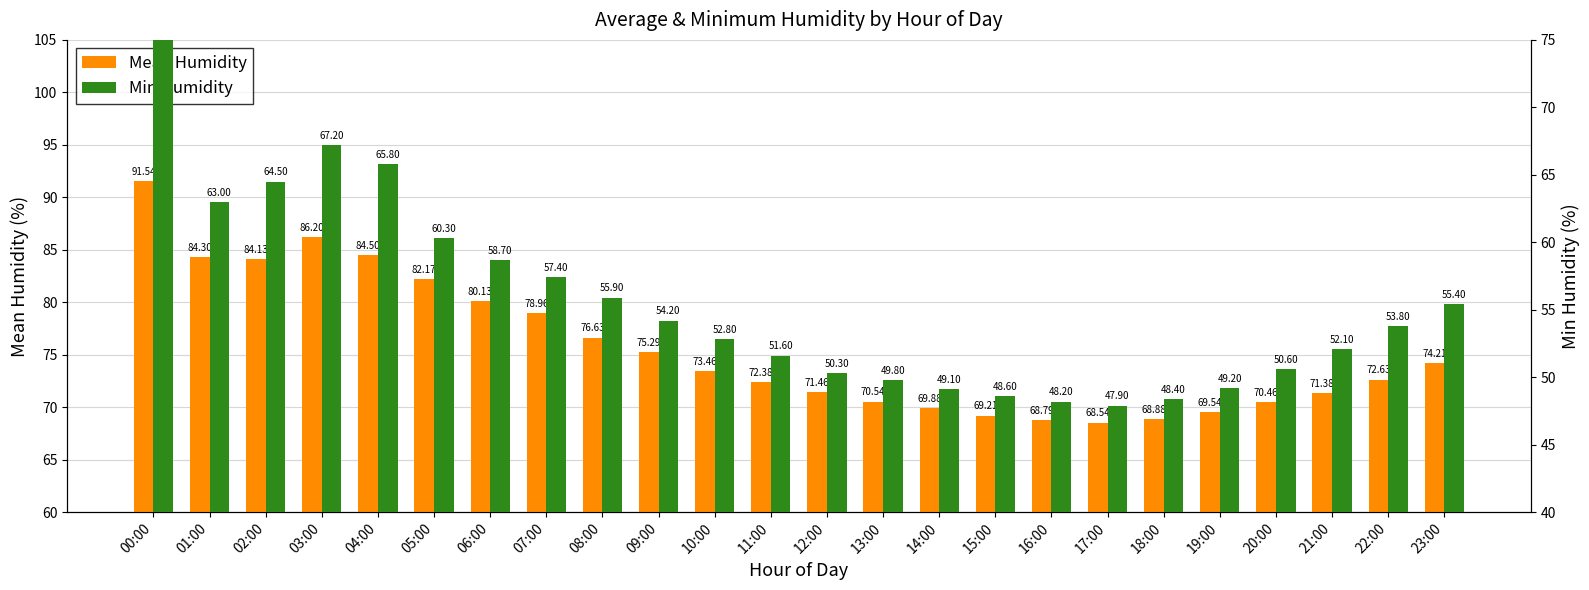

Reading left to right, extract all data points from this chart.

Mean Humidity: 00:00=91.5	01:00=84.3	02:00=84.1	03:00=86.2	04:00=84.5	05:00=82.2	06:00=80.1	07:00=79.0	08:00=76.6	09:00=75.3	10:00=73.5	11:00=72.4	12:00=71.5	13:00=70.5	14:00=69.9	15:00=69.2	16:00=68.8	17:00=68.5	18:00=68.9	19:00=69.5	20:00=70.5	21:00=71.4	22:00=72.6	23:00=74.2
Min Humidity: 00:00=84.0	01:00=63.0	02:00=64.5	03:00=67.2	04:00=65.8	05:00=60.3	06:00=58.7	07:00=57.4	08:00=55.9	09:00=54.2	10:00=52.8	11:00=51.6	12:00=50.3	13:00=49.8	14:00=49.1	15:00=48.6	16:00=48.2	17:00=47.9	18:00=48.4	19:00=49.2	20:00=50.6	21:00=52.1	22:00=53.8	23:00=55.4